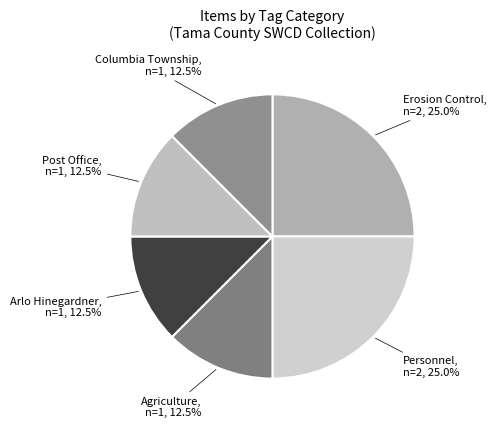

What is the ratio of the value at Arlo Hinegardner to the value at Agriculture?

1.0